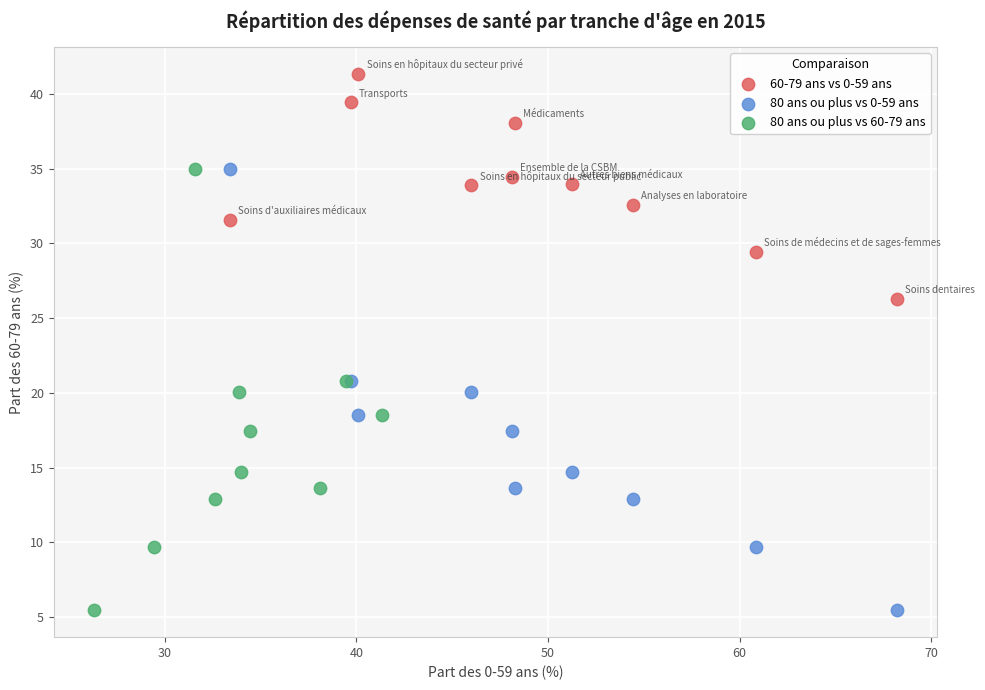

Which series reaches the maximum Y coordinate?

60-79 ans vs 0-59 ans